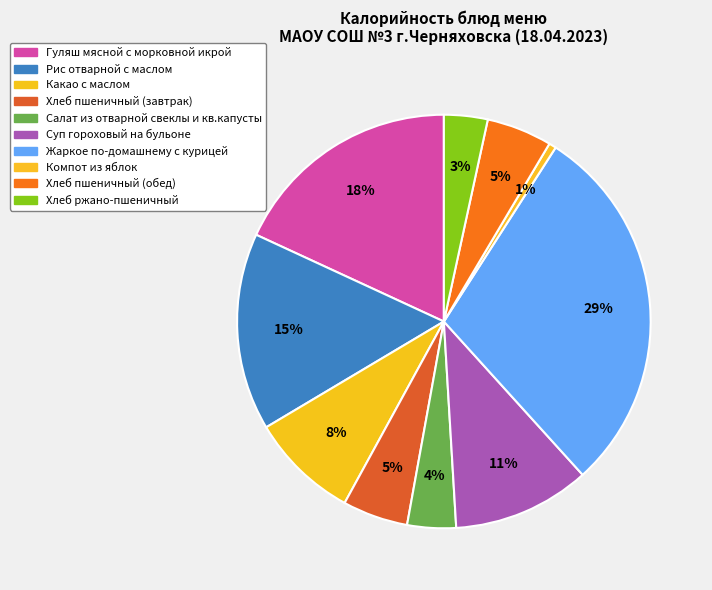

What percentage is the Гуляш мясной с морковной икрой slice, to the nearest percent?

18%